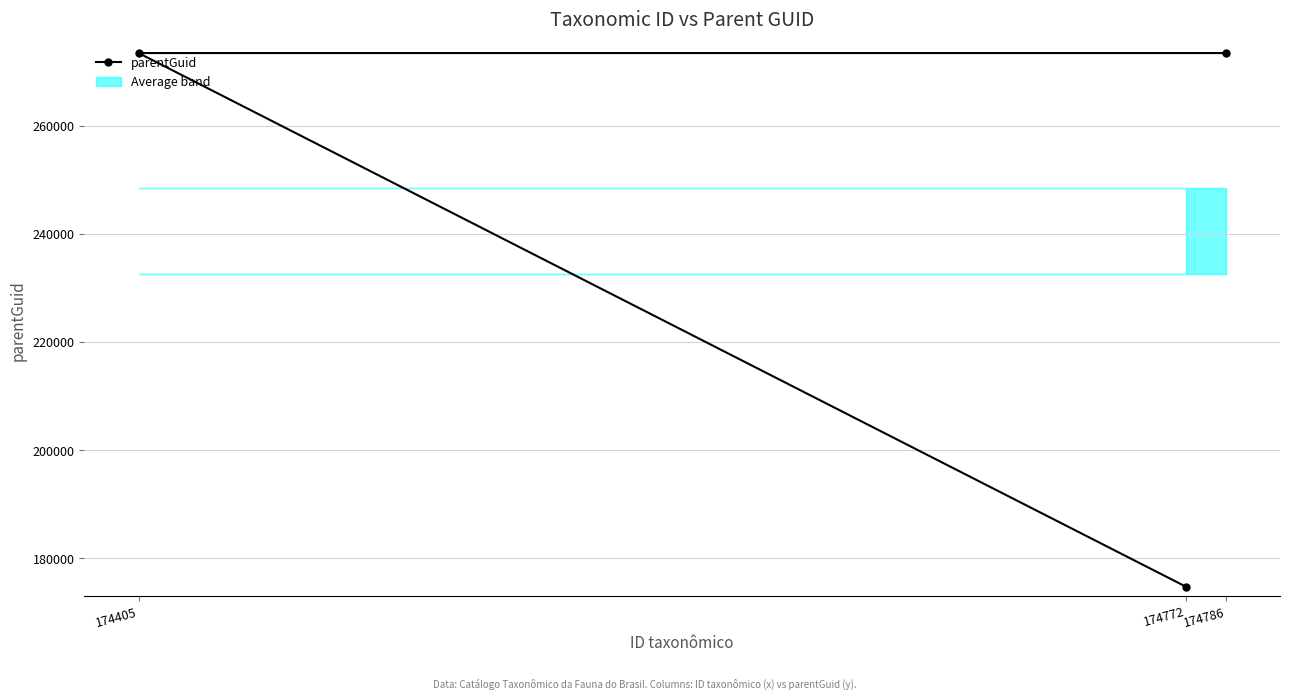

What is the sum of all values?

721926